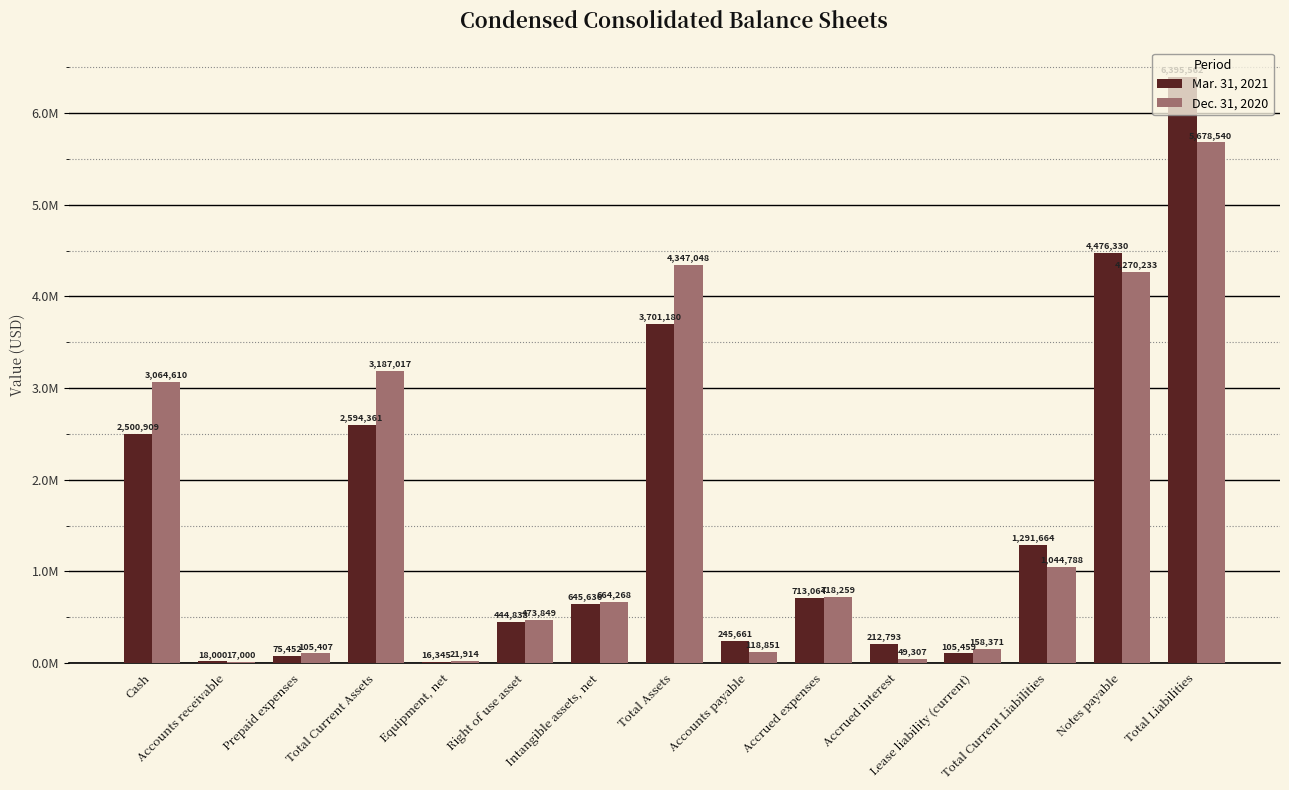

Does the chart contain stacked bars?

No